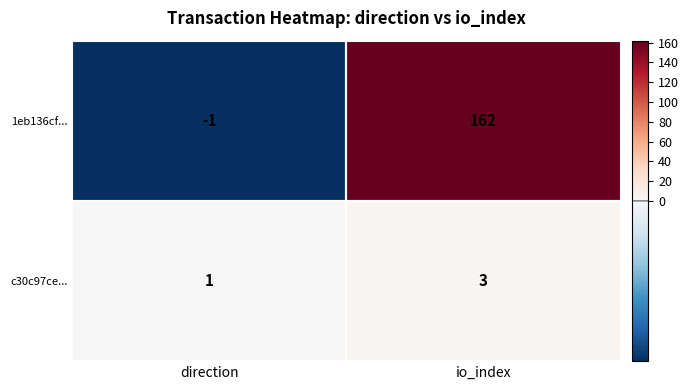

At which category is the sum across all series the highest?

io_index